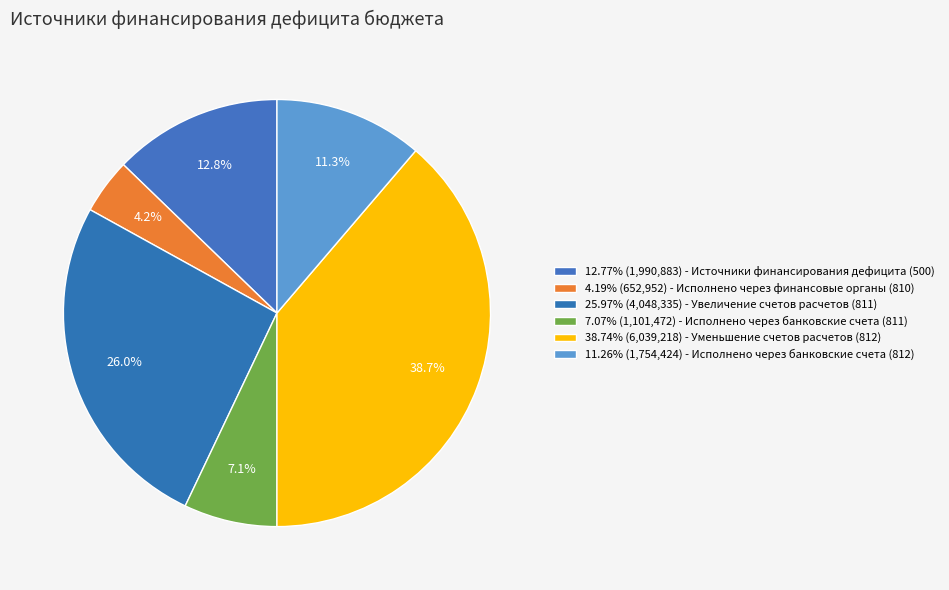

How many slices are in this pie chart?

6